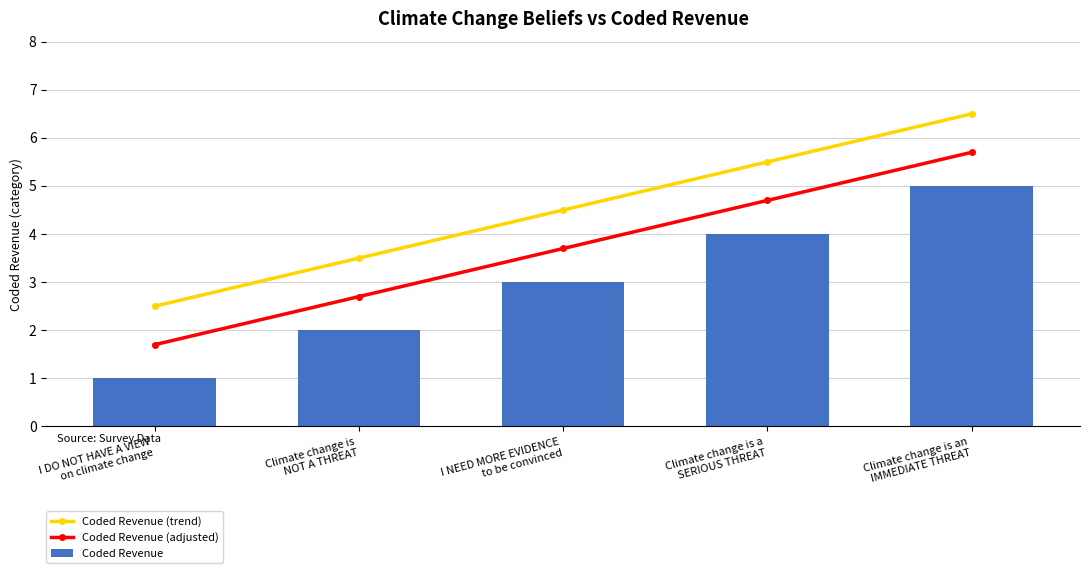

Reading left to right, transcribe all the data shown in this chart.

Coded Revenue (trend): 2.5	3.5	4.5	5.5	6.5
Coded Revenue (adjusted): 1.7	2.7	3.7	4.7	5.7
Coded Revenue: 1.0	2.0	3.0	4.0	5.0